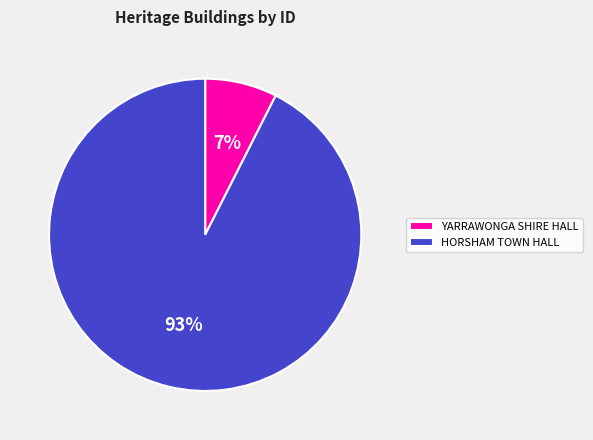

Is YARRAWONGA SHIRE HALL the majority of the pie?

No